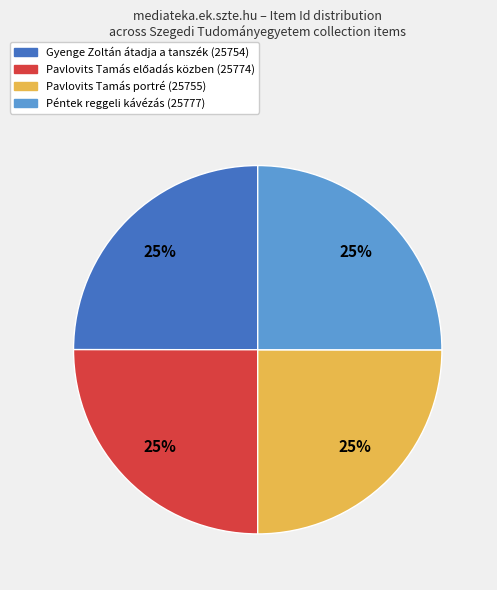

To the nearest percent, what is the average slice percentage?

25%